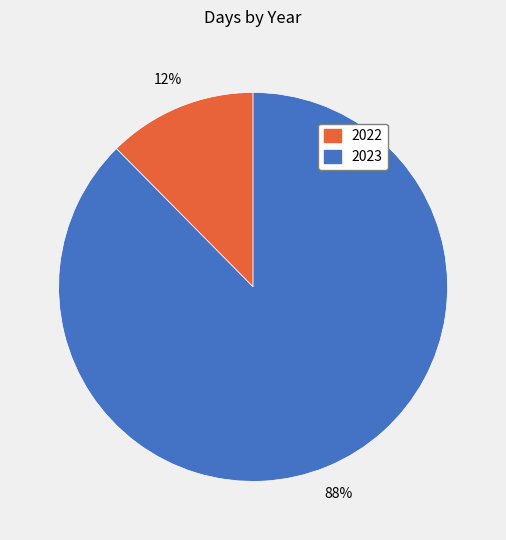

How many slices are in this pie chart?

2